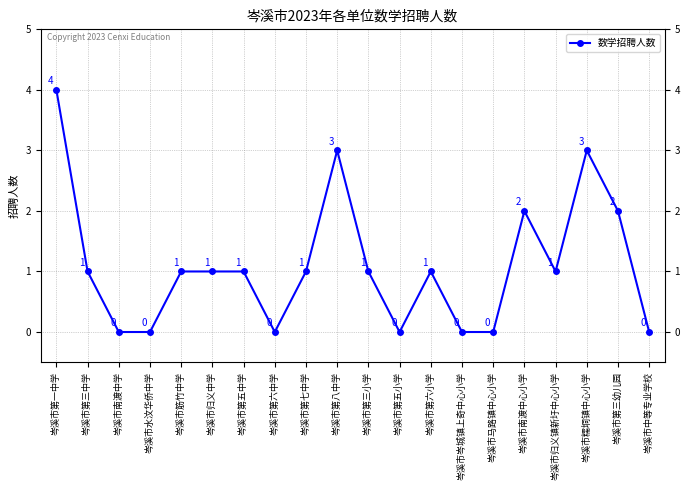

Reading left to right, extract all data points from this chart.

4	1	0	0	1	1	1	0	1	3	1	0	1	0	0	2	1	3	2	0